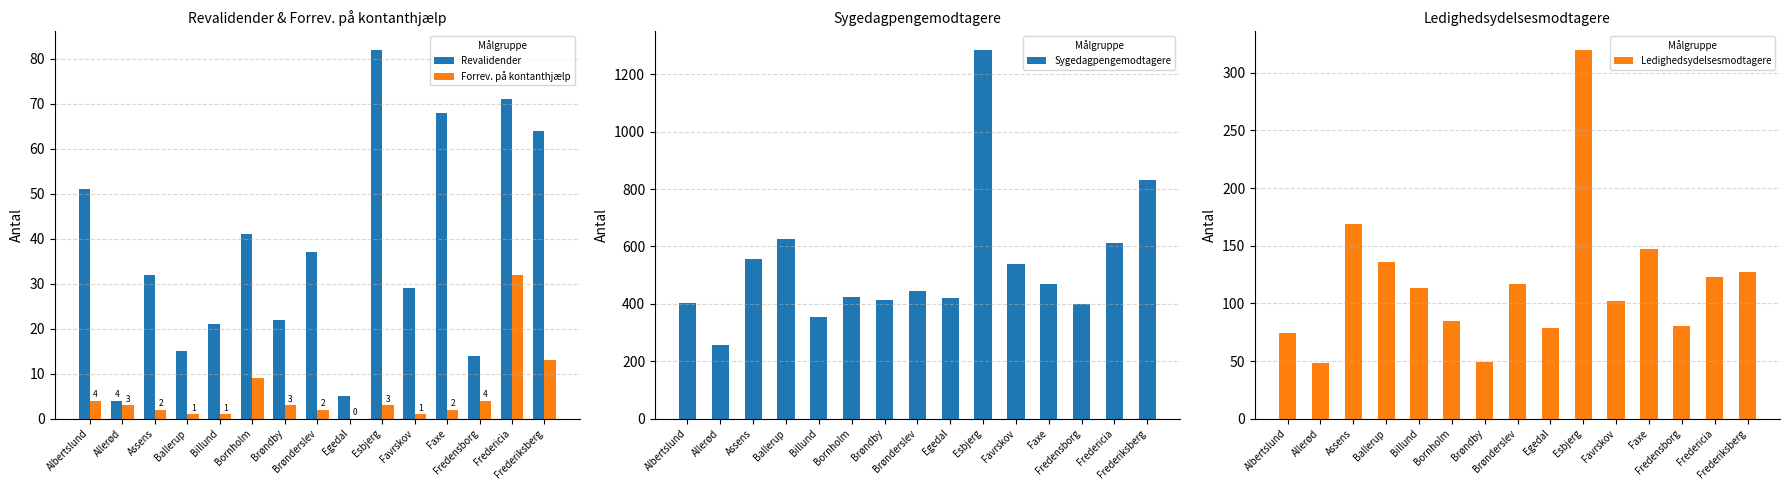

The value of Sygedagpengemodtagere at Allerød is 360. True or false?

False